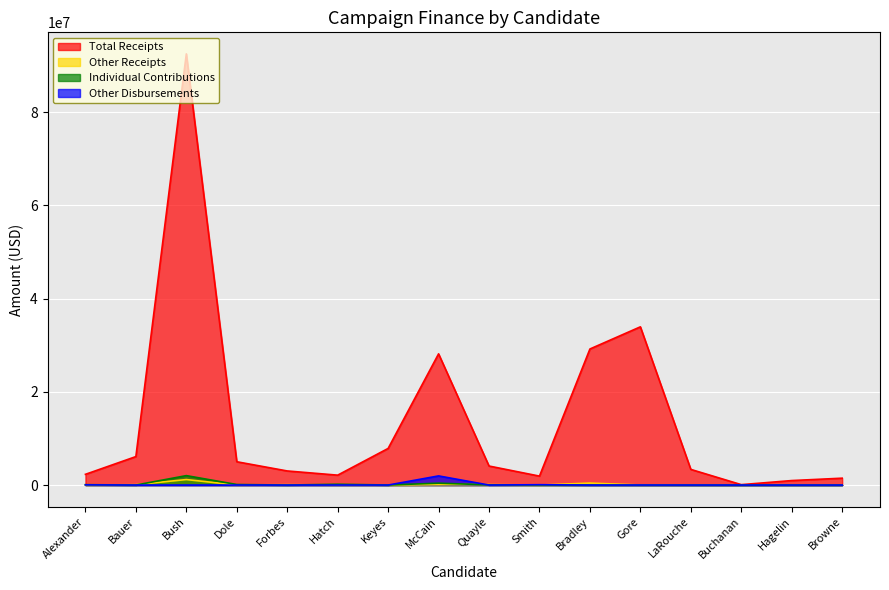

Which label corresponds to the largest value in the chart?

Bush